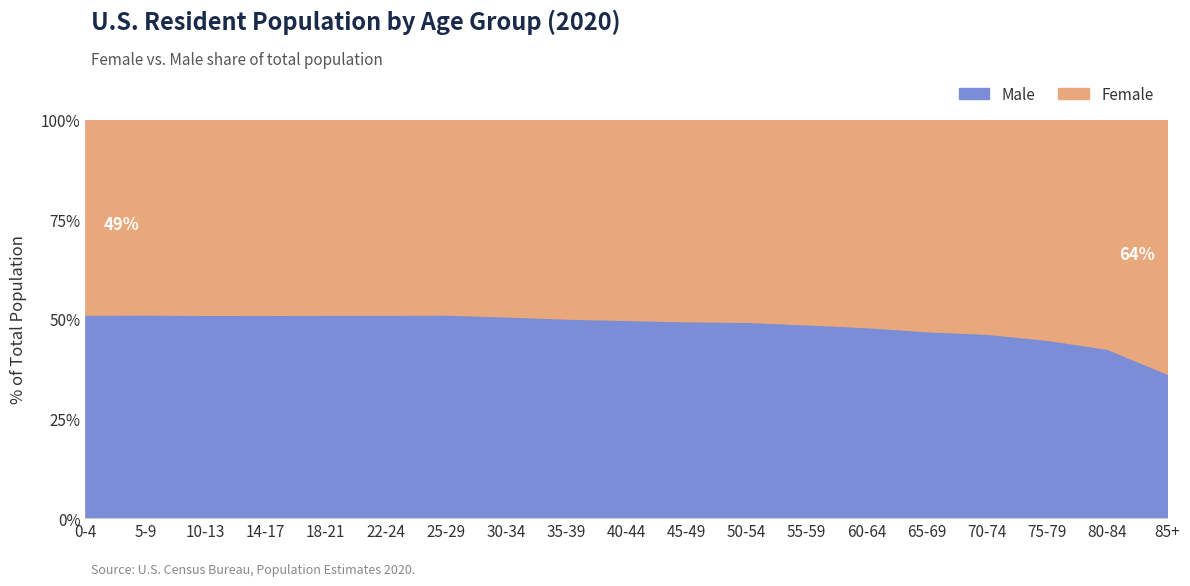

True or false: Male has a value of 11.5 at 40-44.

False